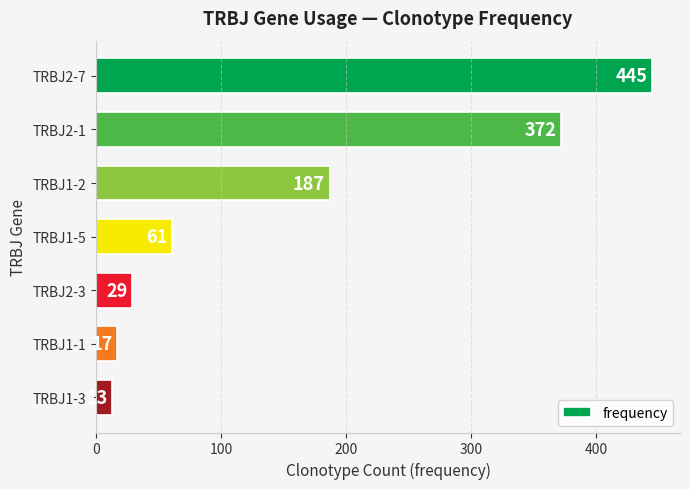

Reading top to bottom, list all the values displayed in this chart.

TRBJ2-7=445	TRBJ2-1=372	TRBJ1-2=187	TRBJ1-5=61	TRBJ2-3=29	TRBJ1-1=17	TRBJ1-3=13